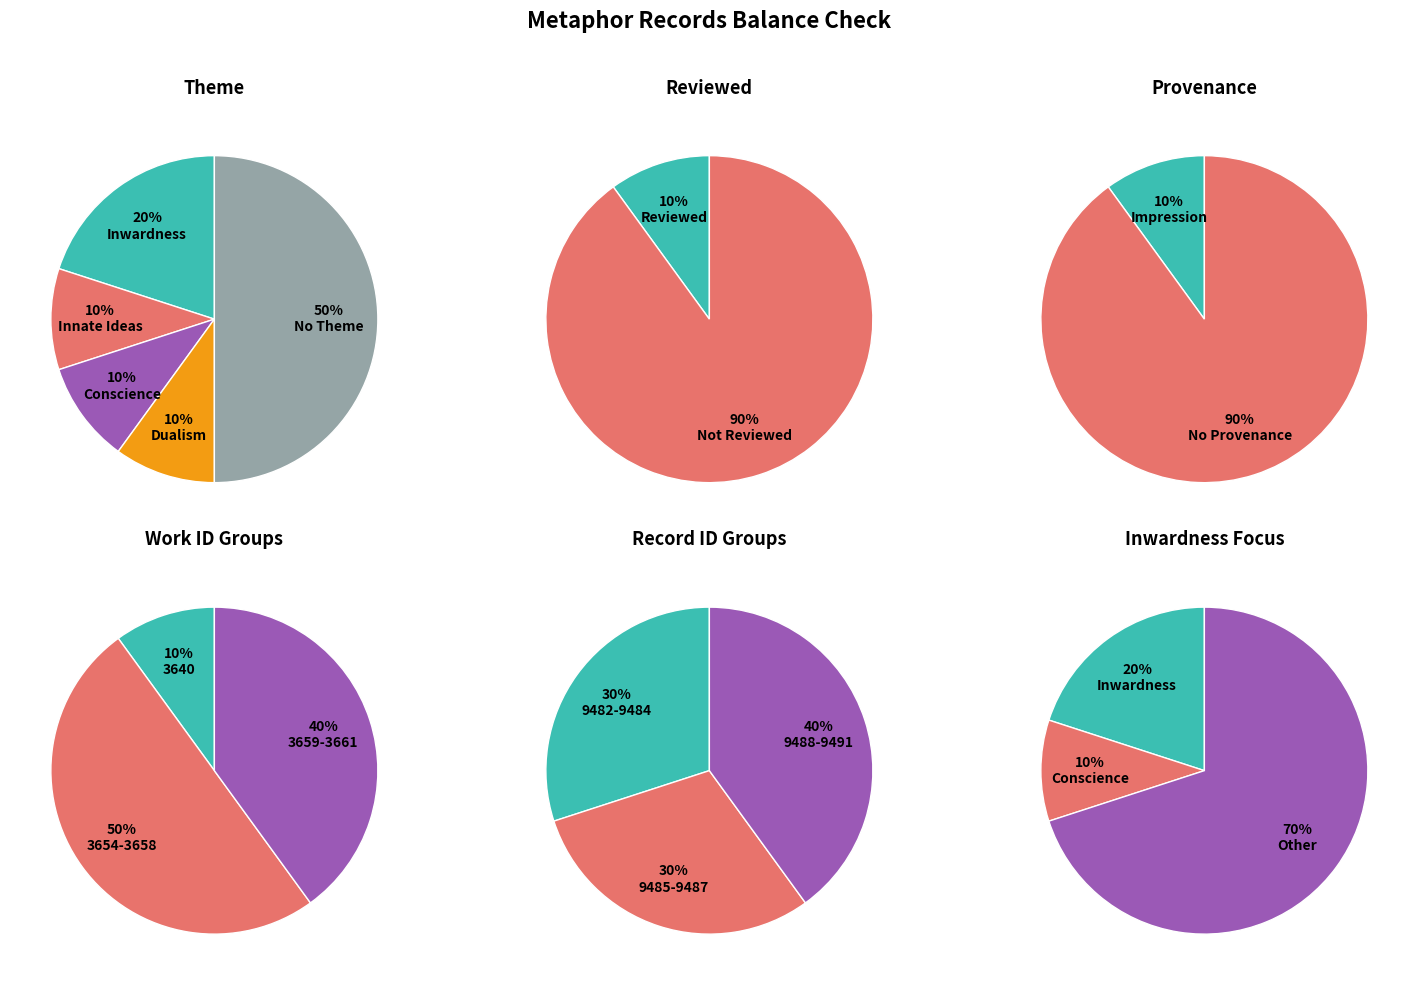

Combined, do 5 and 3 account for over 50%?

No